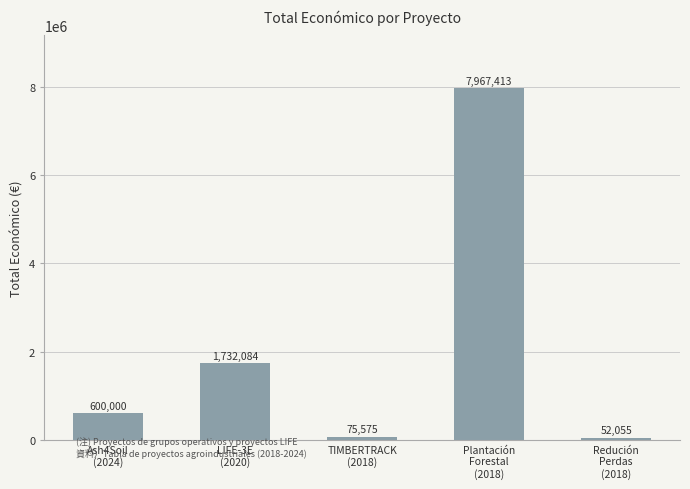

List the labels in order of value, smallest first.

Redución
Perdas
(2018), TIMBERTRACK
(2018), Ash4Soil
(2024), LIFE-3E
(2020), Plantación
Forestal
(2018)